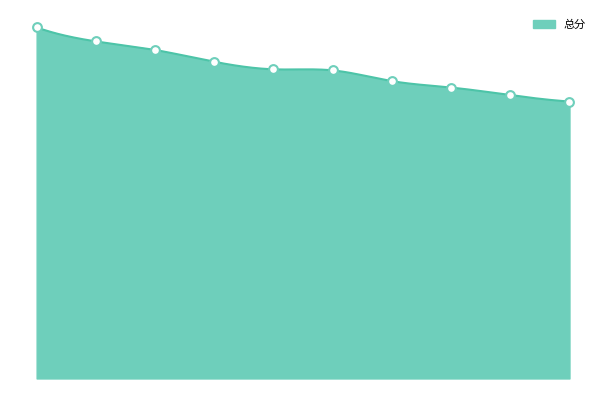

What is the ratio of the value at 袁颖 to the value at 曾铮?

1.1